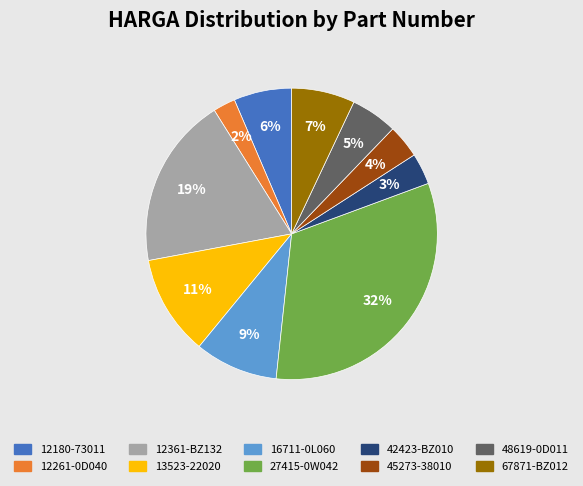

Which slice is the largest?

27415-0W042